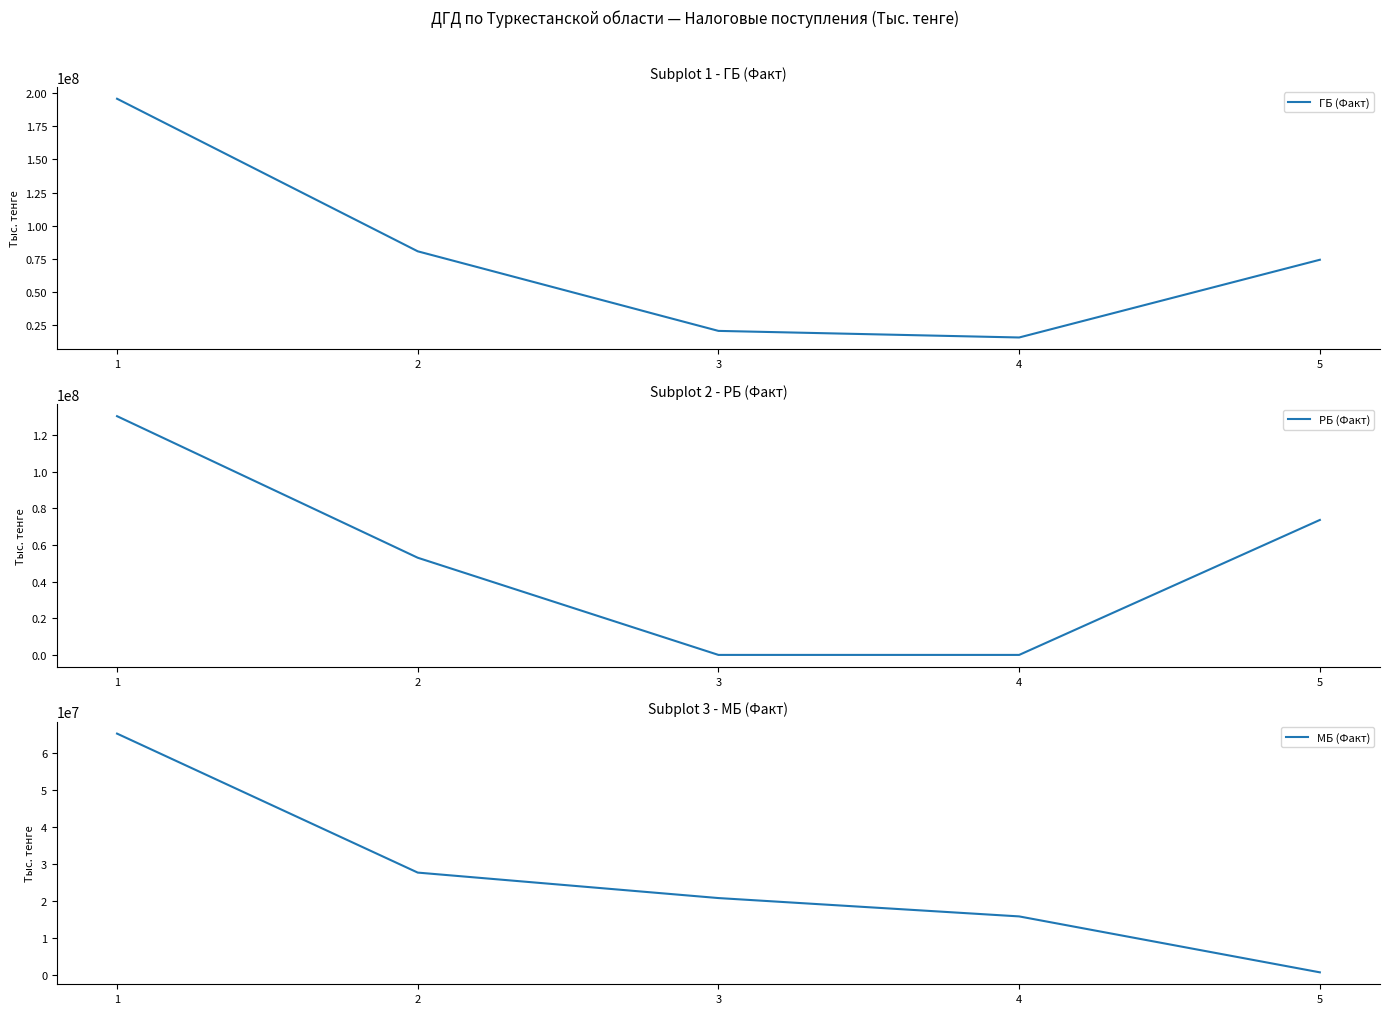

What is the sum of all РБ (Факт) values?

257117336